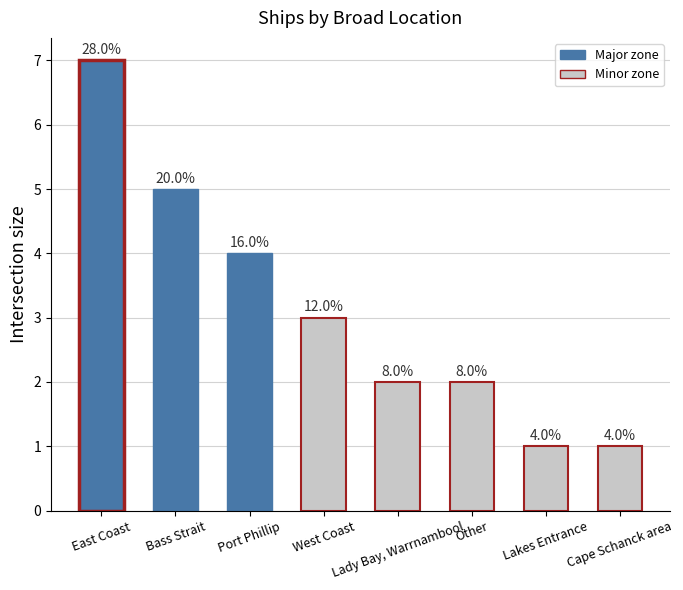

Reading left to right, extract all data points from this chart.

East Coast=7	Bass Strait=5	Port Phillip=4	West Coast=3	Lady Bay, Warrnambool=2	Other=2	Lakes Entrance=1	Cape Schanck area=1